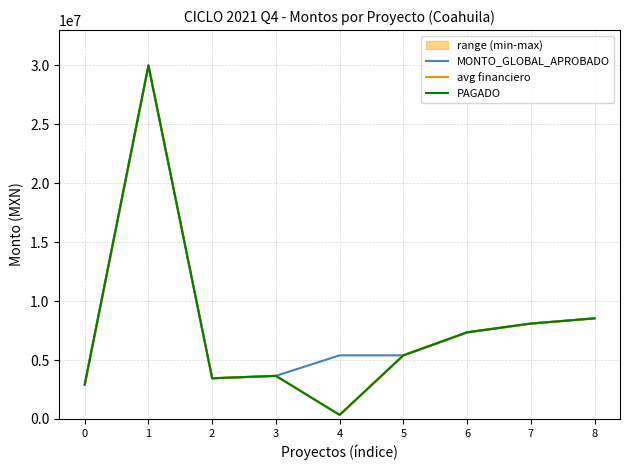

Between 8 and 4, which is larger?

8